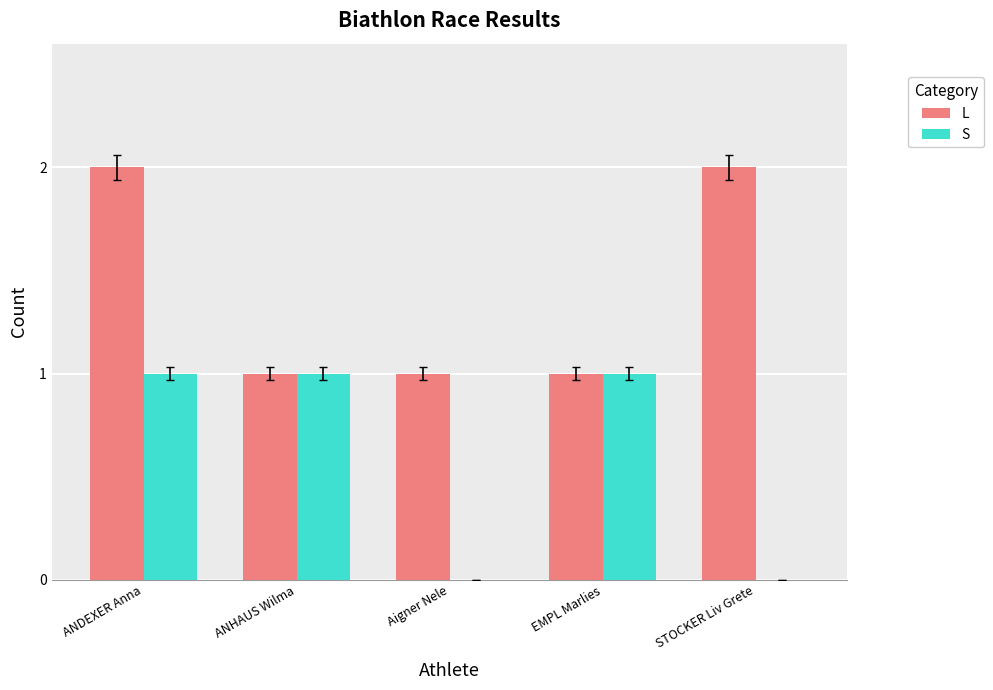

What is the sum of all S values?

3